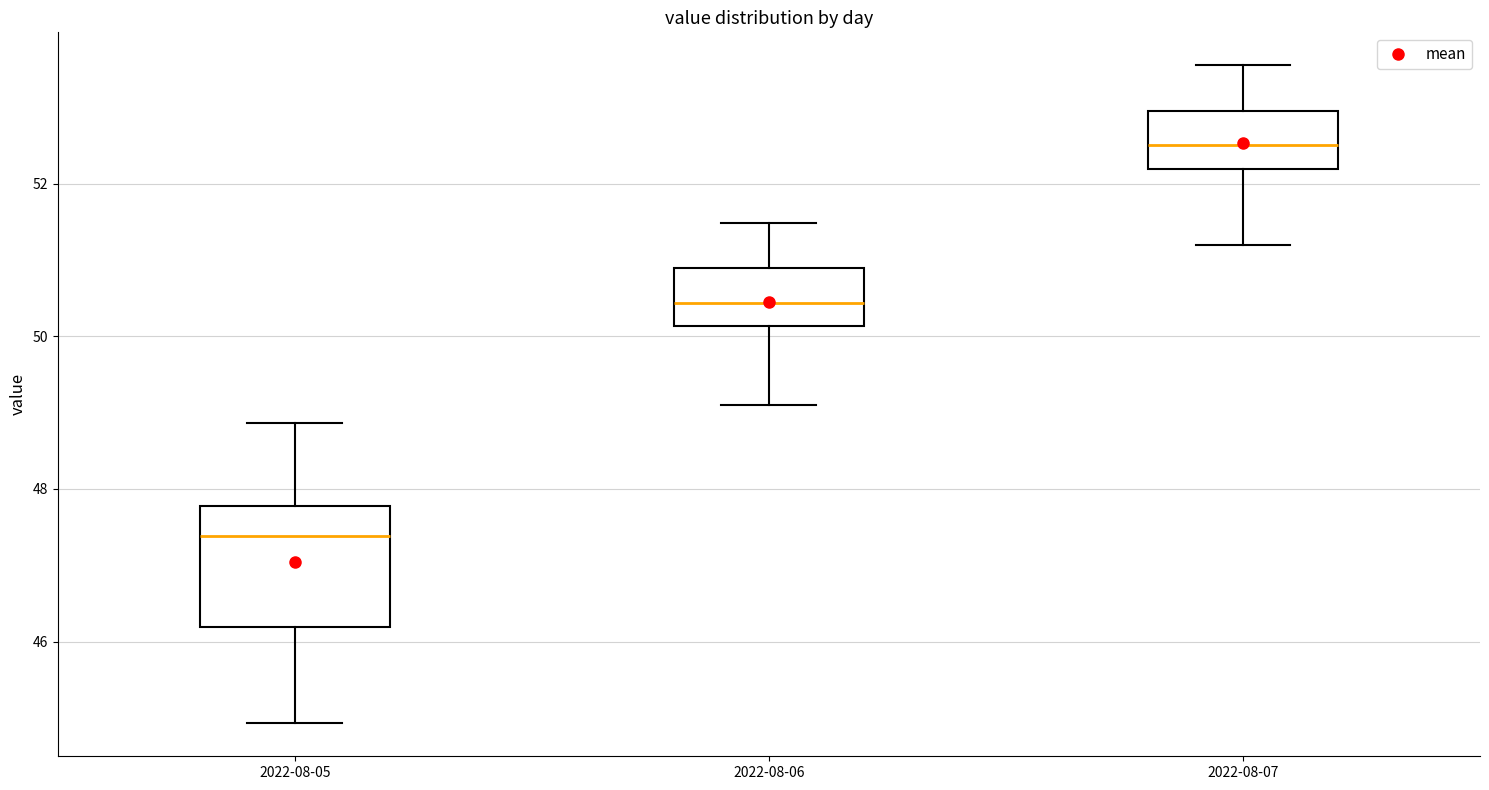

Reading left to right, read every box against the y-axis: the position of its median line, the range the box covers, and the ends of its whiskers. The values are not printed on the chart, so give them approximately, as read against the axis.

2022-08-05: median 47.4, box 46.2 to 47.8, whiskers 45.0 to 48.8
2022-08-06: median 50.4, box 50.2 to 50.8, whiskers 49.2 to 51.4
2022-08-07: median 52.6, box 52.2 to 53.0, whiskers 51.2 to 53.6